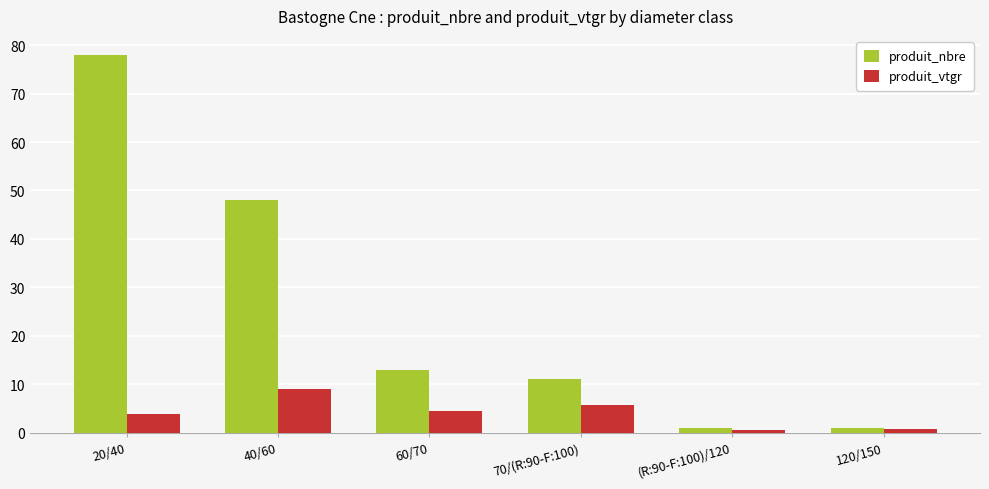

Is the value of produit_vtgr at 40/60 greater than the value of produit_nbre at 40/60?

No